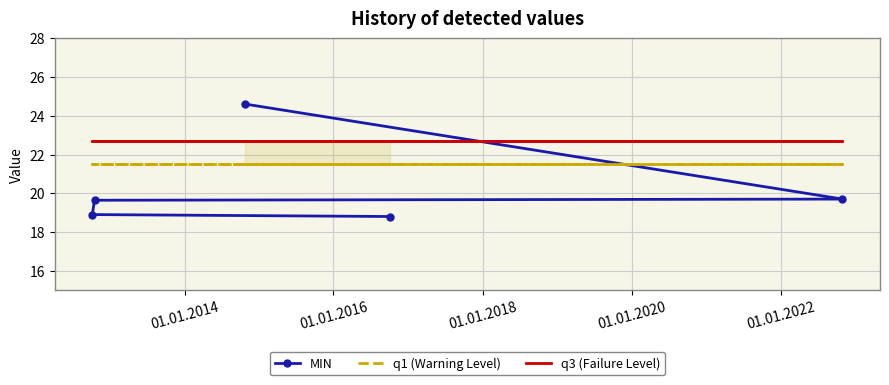

How many lines are shown in the chart?

3